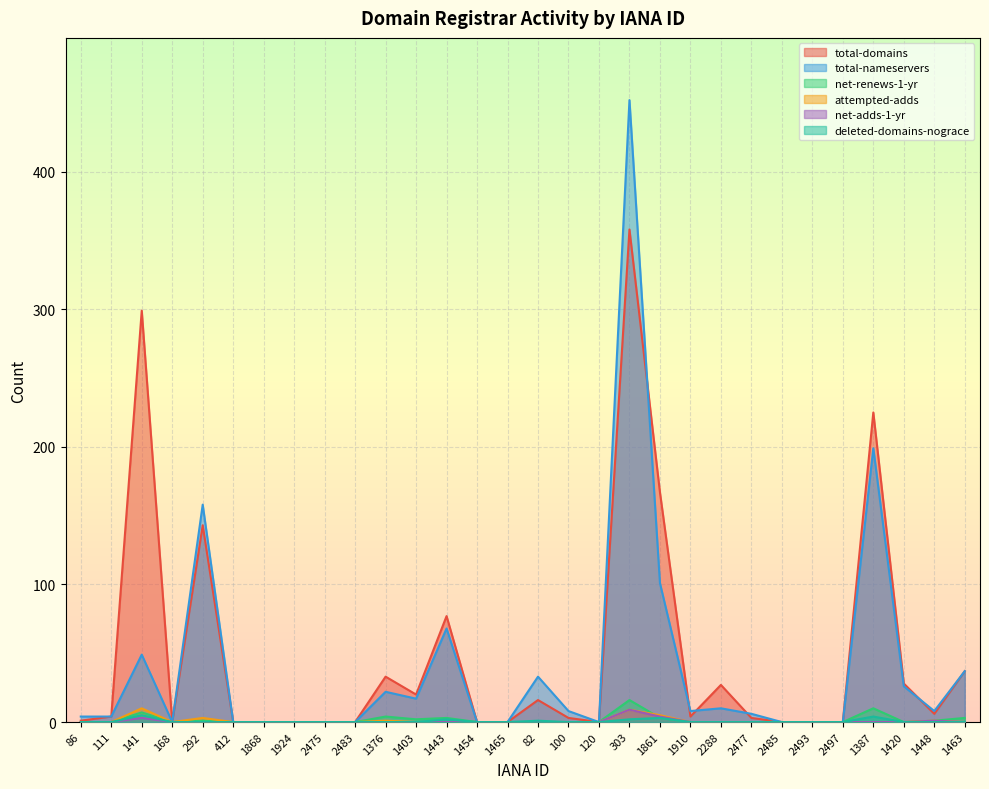

The attempted-adds series shows 0 at 1443. True or false?

True